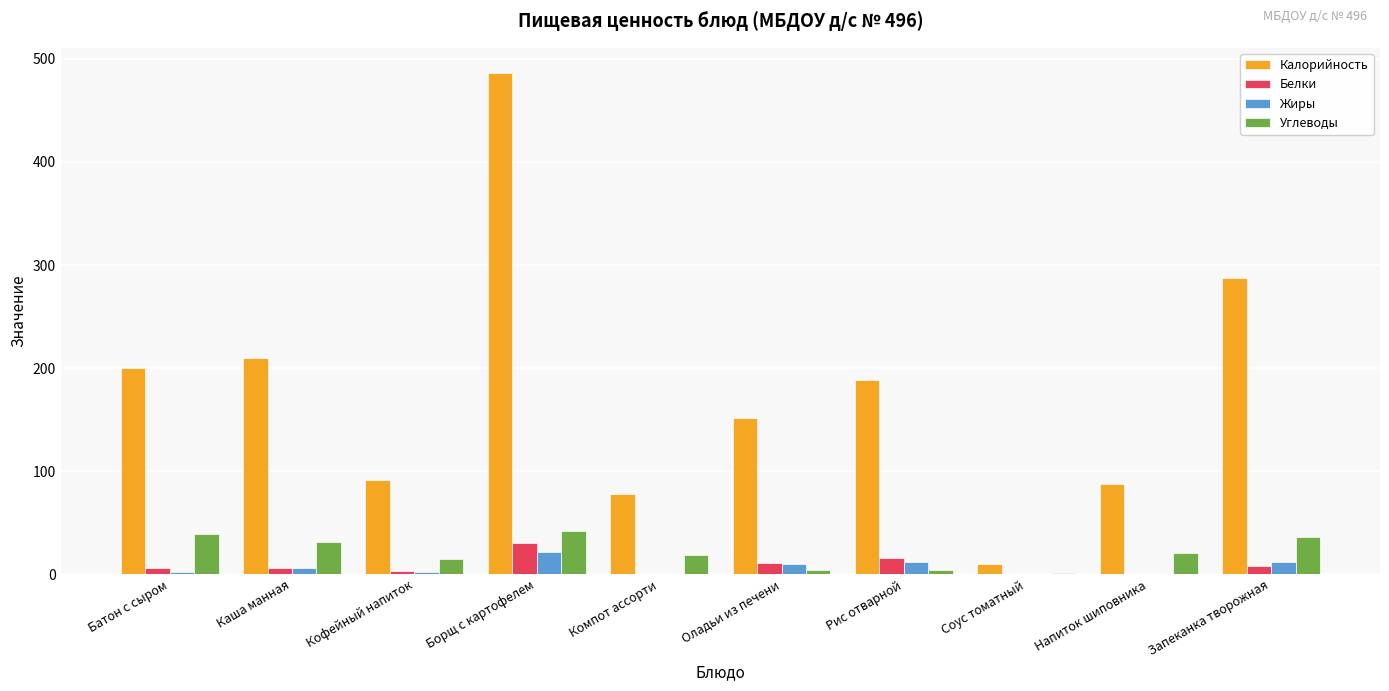

What value does the Калорийность series have at Борщ с картофелем?

486.4